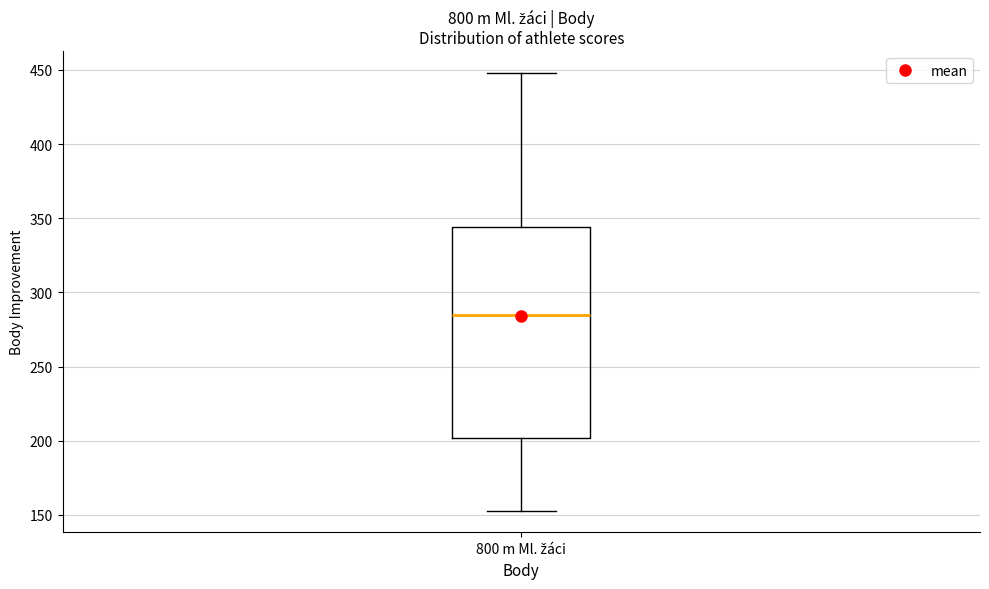

Transcribe this box plot: give where the median line is, the range the box spans, and where the two whiskers end, as read against the y-axis. The values are not printed on the chart, so give them approximately, as read against the axis.

median 285, box 200 to 345, whiskers 155 to 450